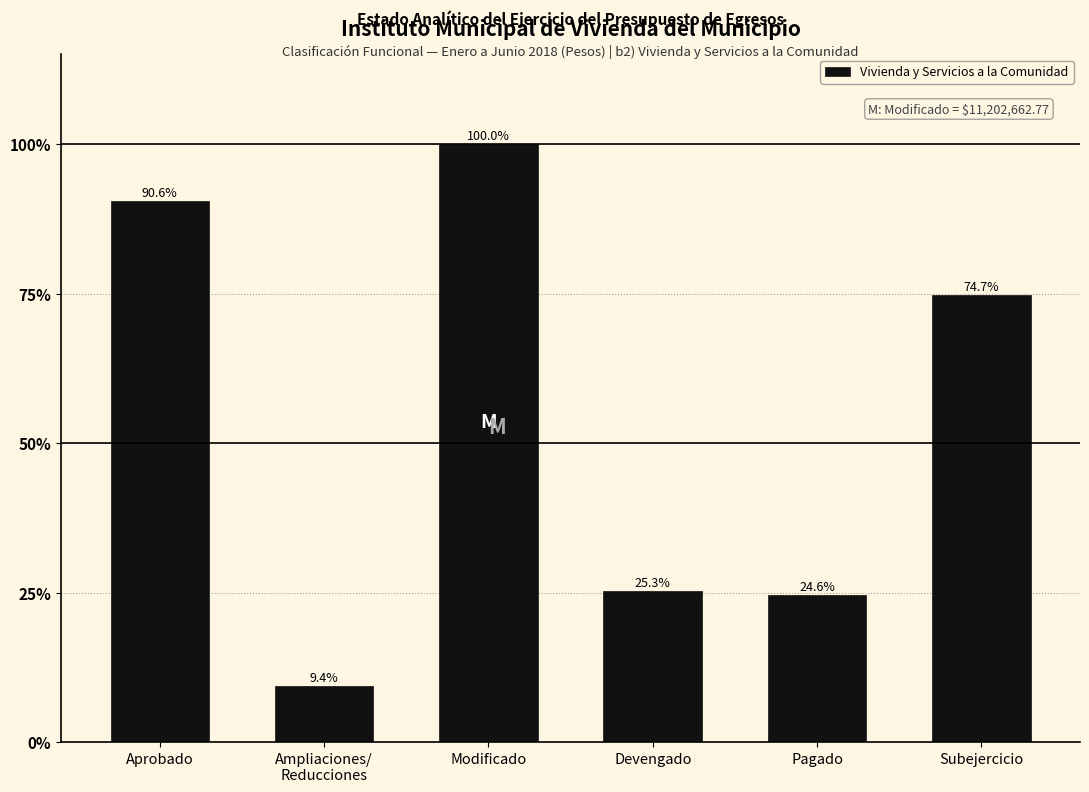

Reading right to left, what are all the values shown in this chart?

74.7	24.6	25.3	100.0	9.4	90.6